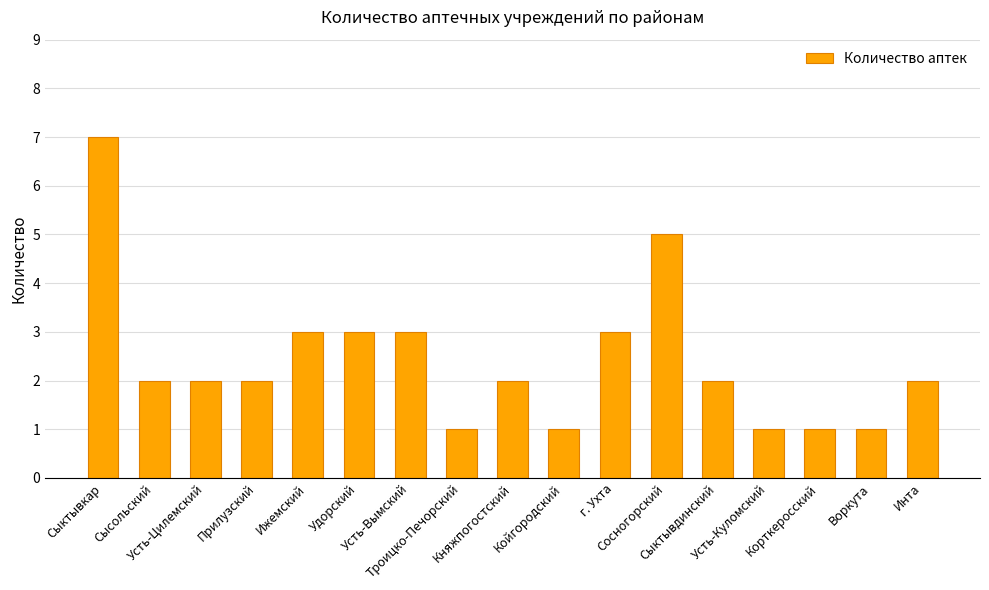

Reading right to left, list all the values displayed in this chart.

2	1	1	1	2	5	3	1	2	1	3	3	3	2	2	2	7